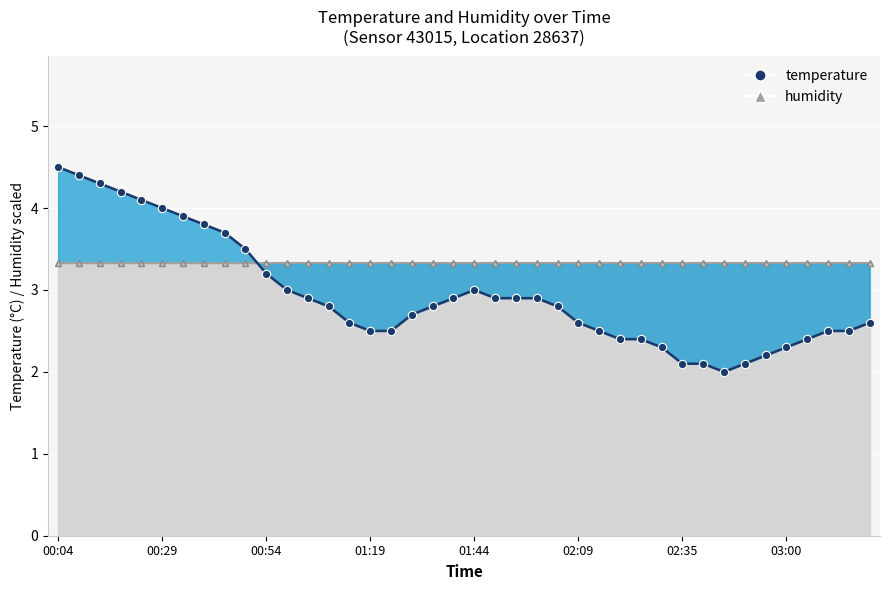

What position from the right is 02:40?

9